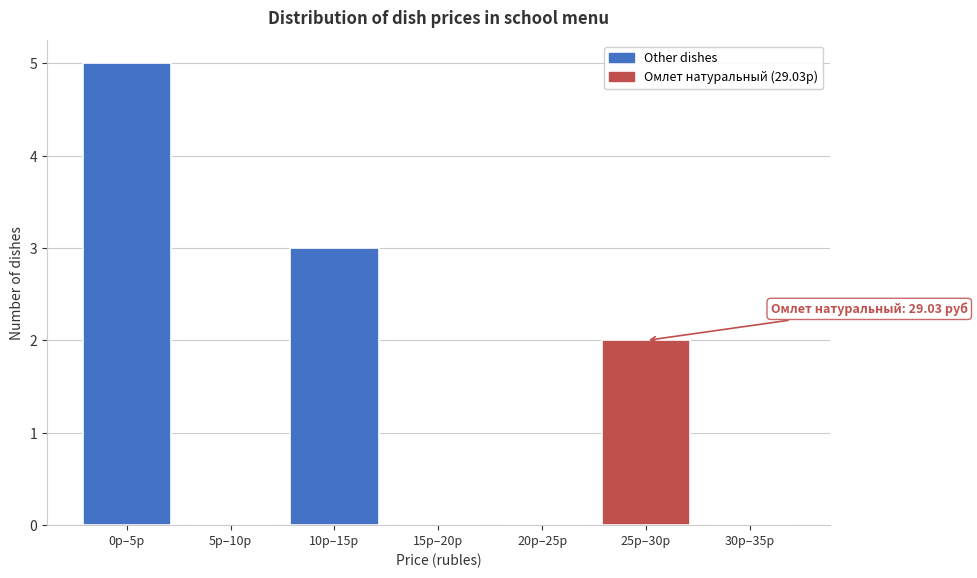

Reading left to right, transcribe all the data shown in this chart.

0р–5р=5	5р–10р=0	10р–15р=3	15р–20р=0	20р–25р=0	25р–30р=2	30р–35р=0